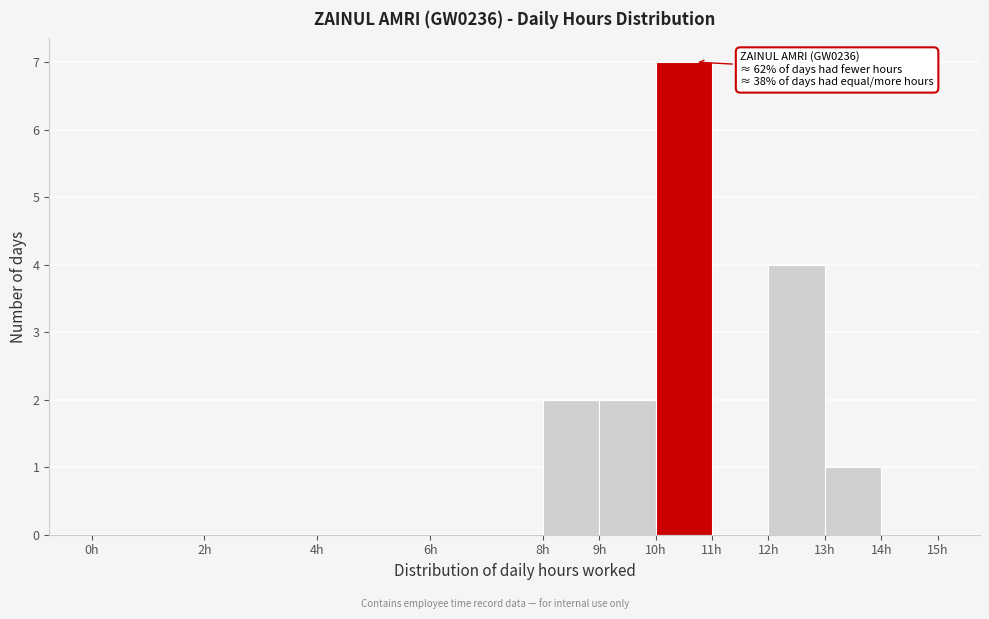

Over which range of the x-axis is the bar tallest?

10 to 11